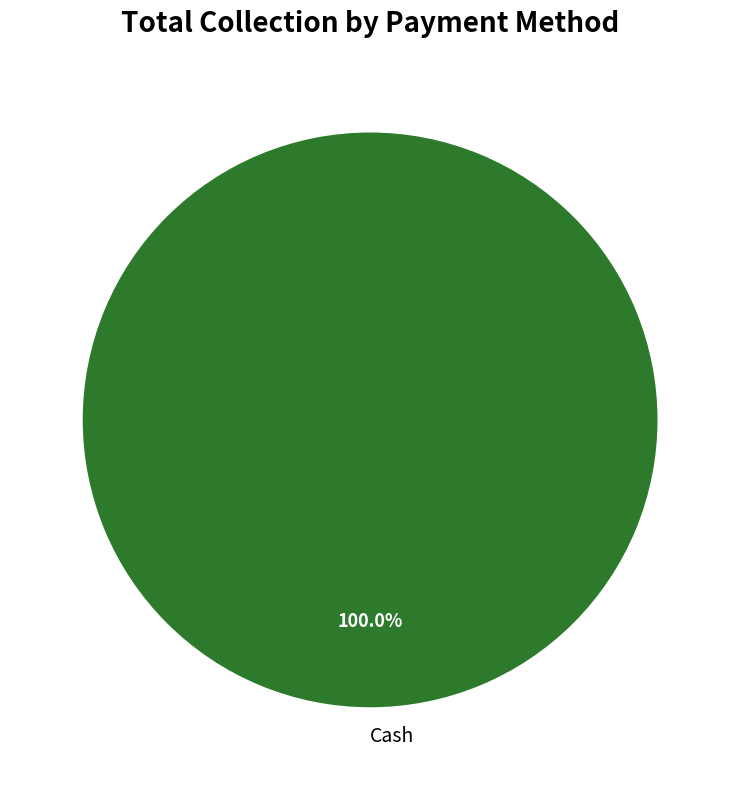

Which category accounts for the majority?

Cash